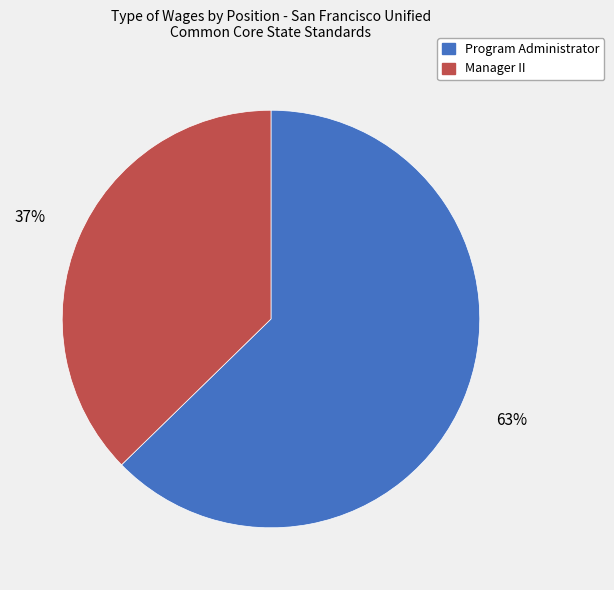

Combined, do Program Administrator and Manager II account for over 50%?

Yes